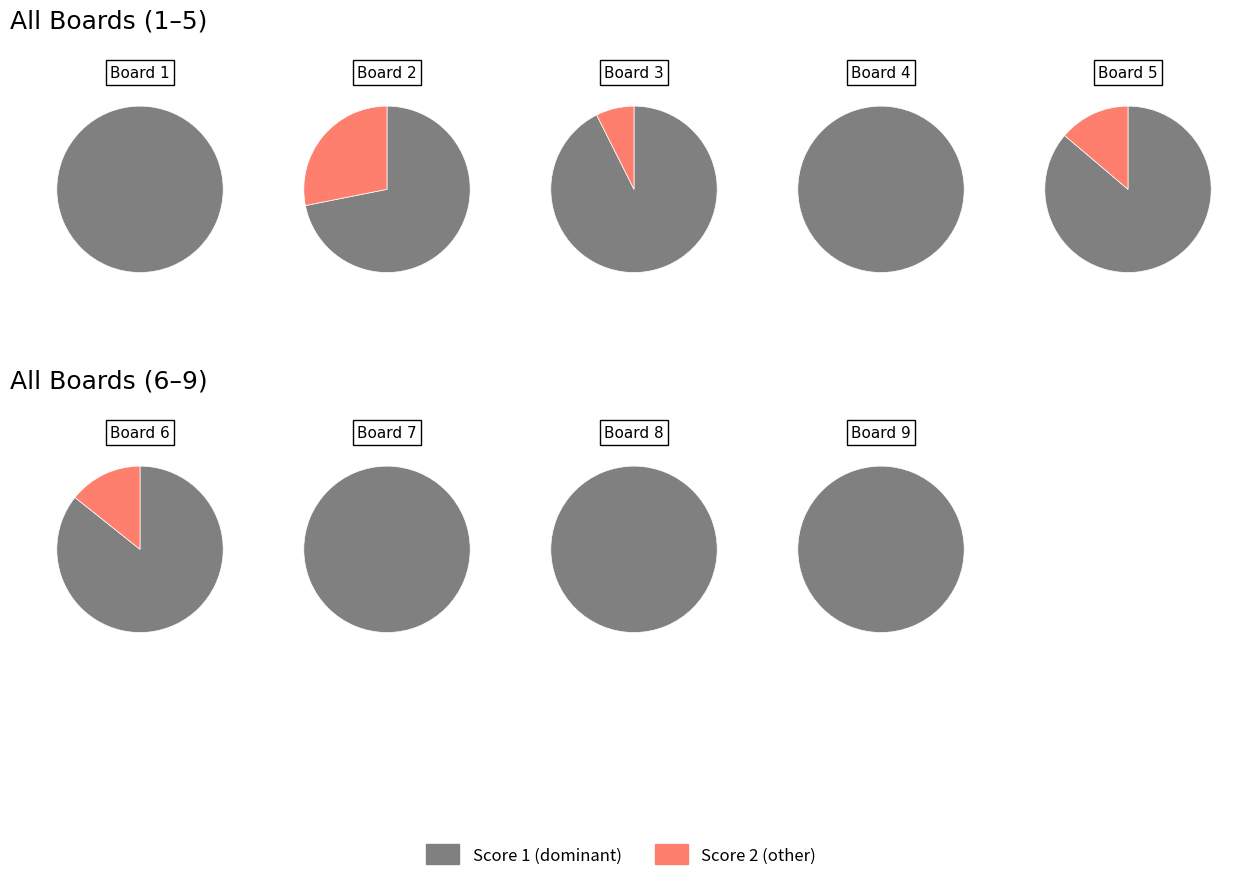

Is the sum of 6 and 8 greater than half?

No